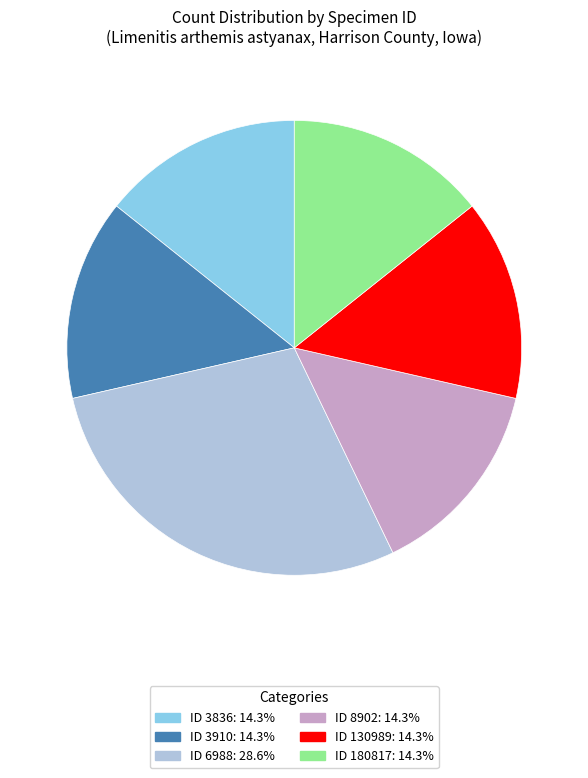

Count the number of slices in the pie.

6